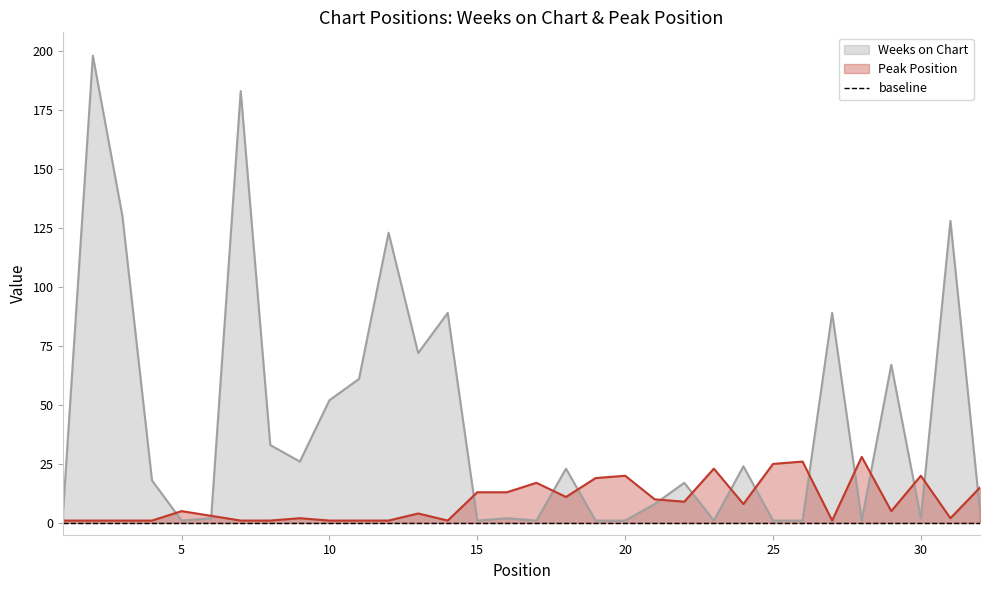

What is the value of the Peak Position point at the 15th from the left?

13